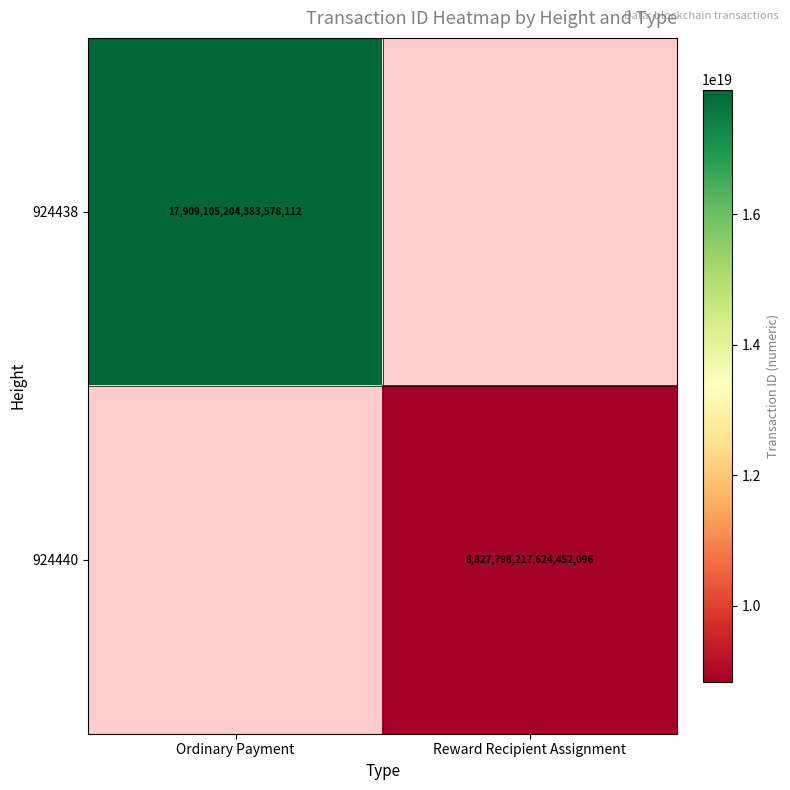

At how many categories does at least one series exceed 11322671205978513408?

1